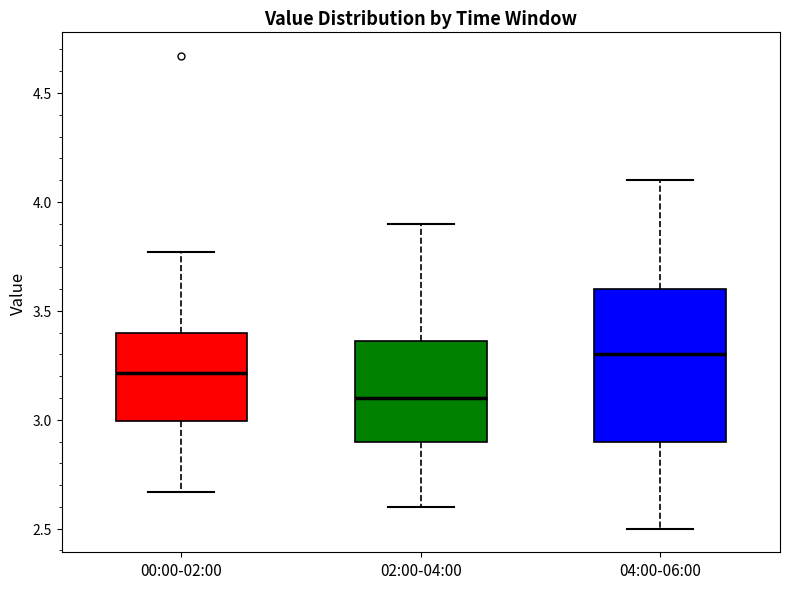

Which box has the lowest median line?

02:00-04:00